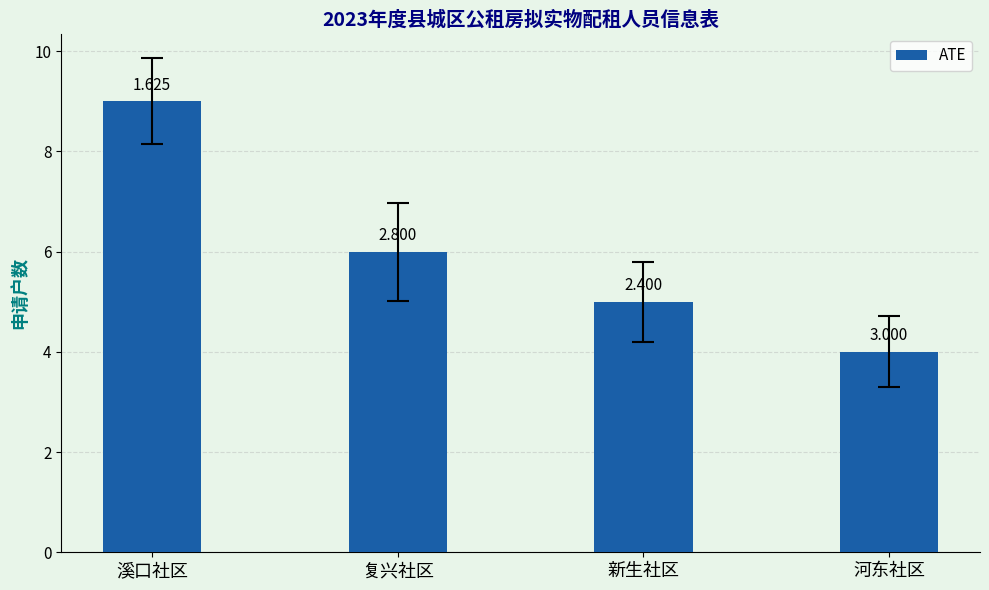

Where does the data first go above 6?

溪口社区